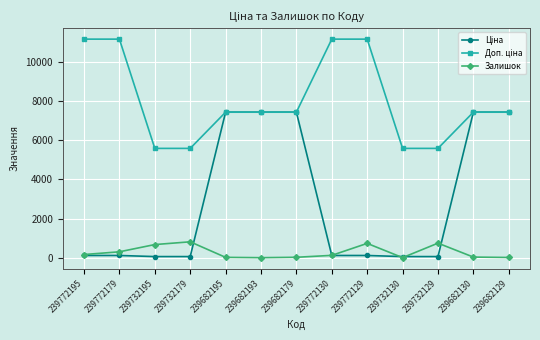

The Залишок series shows 118.0 at 239772130. True or false?

True